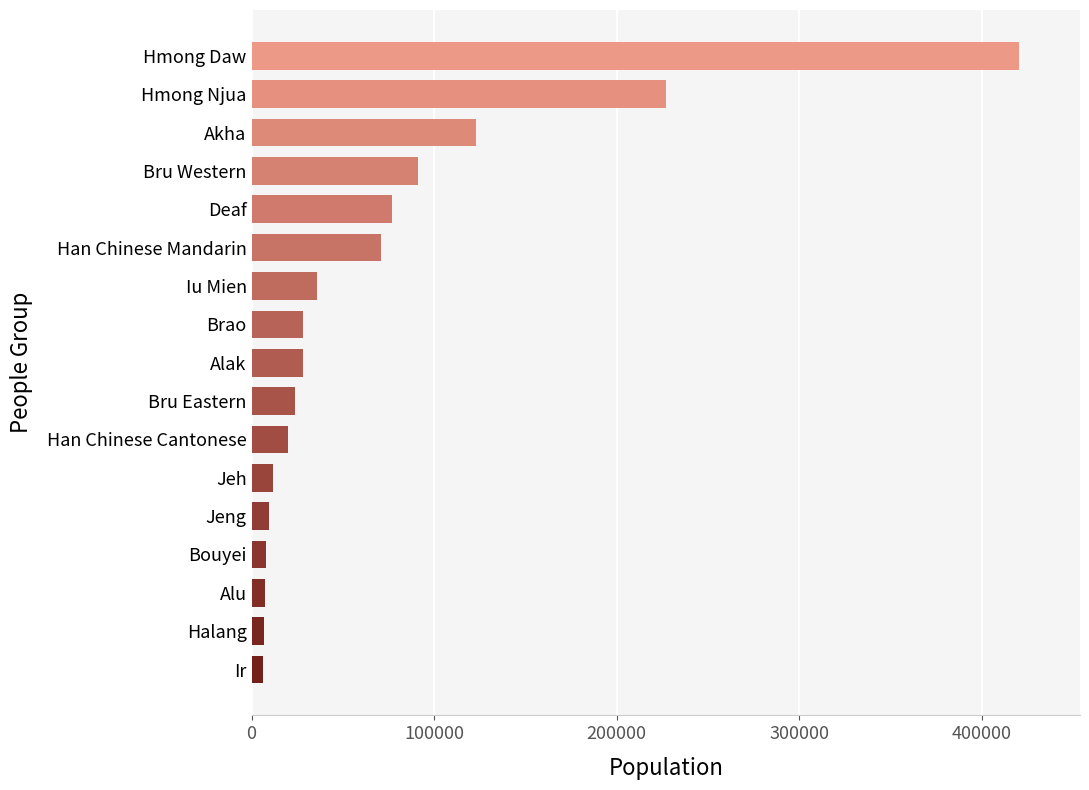

Where is the data nearest to the value 213250?

Hmong Njua